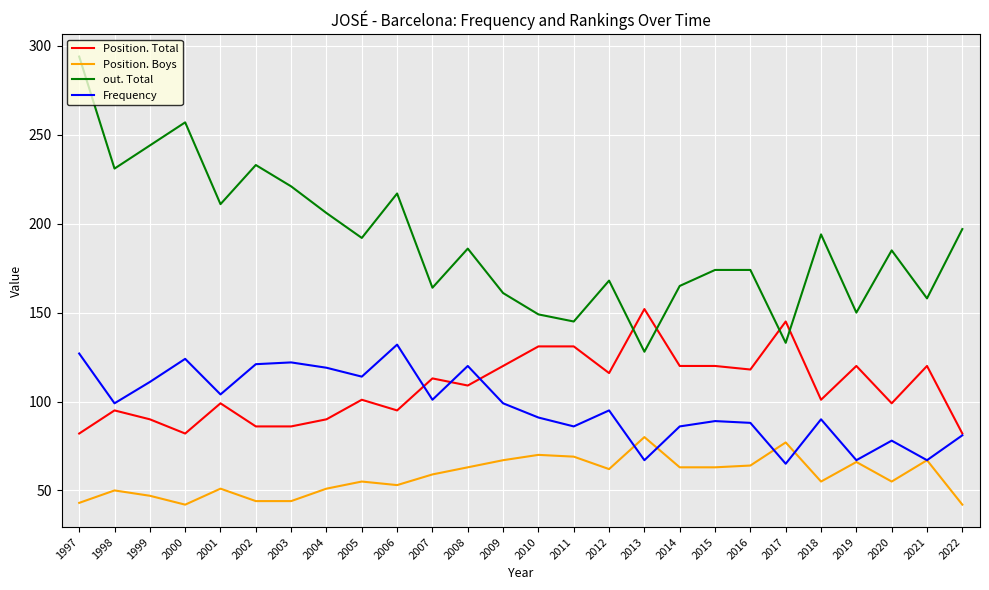

Is it true that Position. Total equals 113 at 2007?

True